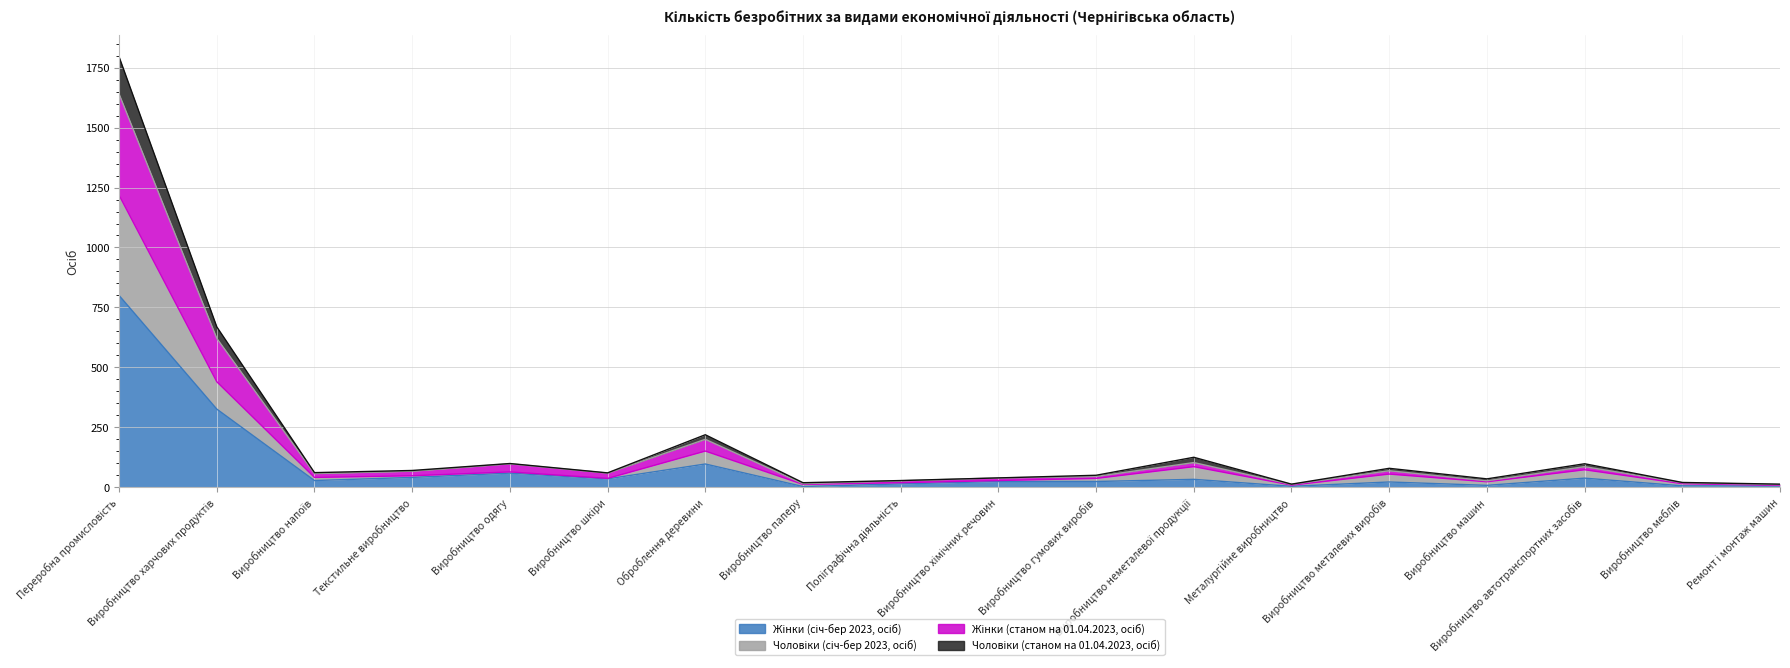

Reading left to right, extract all data points from this chart.

Жінки (січ-бер 2023, осіб): Переробна промисловість=800	Виробництво харчових продуктів=326	Виробництво напоїв=28	Текстильне виробництво=41	Виробництво одягу=59	Виробництво шкіри=35	Оброблення деревини=97	Виробництво паперу=3	Поліграфічна діяльність=14	Виробництво хімічних речовин=24	Виробництво гумових виробів=24	Виробництво неметалевої продукції=33	Металургійне виробництво=4	Виробництво металевих виробів=22	Виробництво машин=8	Виробництво автотранспортних засобів=38	Виробництво меблів=6	Ремонт і монтаж машин=5
Чоловіки (січ-бер 2023, осіб): Переробна промисловість=1218	Виробництво харчових продуктів=440	Виробництво напоїв=41	Текстильне виробництво=48	Виробництво одягу=64	Виробництво шкіри=37	Оброблення деревини=151	Виробництво паперу=12	Поліграфічна діяльність=19	Виробництво хімічних речовин=28	Виробництво гумових виробів=37	Виробництво неметалевої продукції=86	Металургійне виробництво=9	Виробництво металевих виробів=55	Виробництво машин=23	Виробництво автотранспортних засобів=73	Виробництво меблів=15	Ремонт і монтаж машин=8
Жінки (станом на 01.04.2023, осіб): Переробна промисловість=1640	Виробництво харчових продуктів=621	Виробництво напоїв=57	Текстильне виробництво=67	Виробництво одягу=98	Виробництво шкіри=59	Оброблення деревини=200	Виробництво паперу=15	Поліграфічна діяльність=27	Виробництво хімічних речовин=39	Виробництво гумових виробів=45	Виробництво неметалевої продукції=103	Металургійне виробництво=12	Виробництво металевих виробів=69	Виробництво машин=27	Виробництво автотранспортних засобів=86	Виробництво меблів=19	Ремонт і монтаж машин=11
Чоловіки (станом на 01.04.2023, осіб): Переробна промисловість=1795	Виробництво харчових продуктів=669	Виробництво напоїв=61	Текстильне виробництво=70	Виробництво одягу=99	Виробництво шкіри=60	Оброблення деревини=219	Виробництво паперу=19	Поліграфічна діяльність=28	Виробництво хімічних речовин=39	Виробництво гумових виробів=50	Виробництво неметалевої продукції=125	Металургійне виробництво=13	Виробництво металевих виробів=79	Виробництво машин=35	Виробництво автотранспортних засобів=98	Виробництво меблів=20	Ремонт і монтаж машин=13